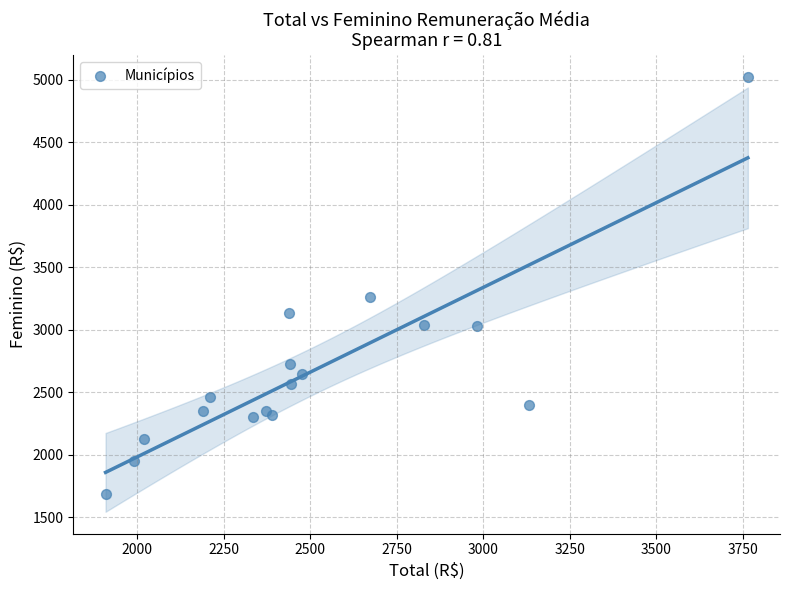

What Y value in the scatter plot is closest to 3356?

3258.5